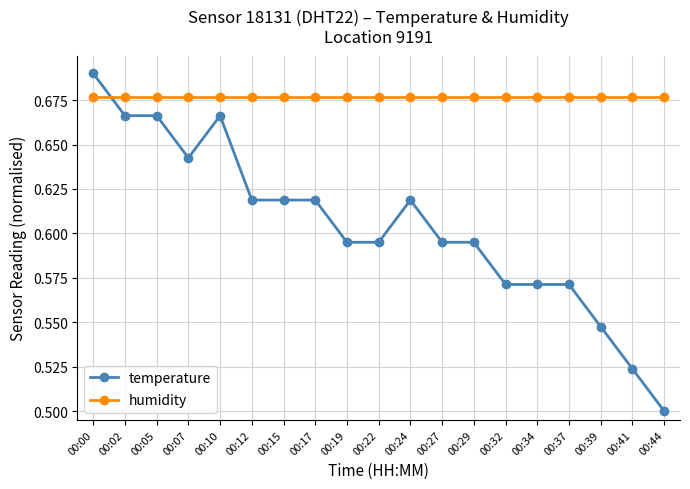

Rank the series by their maximum value, from highest to lowest.

temperature, humidity